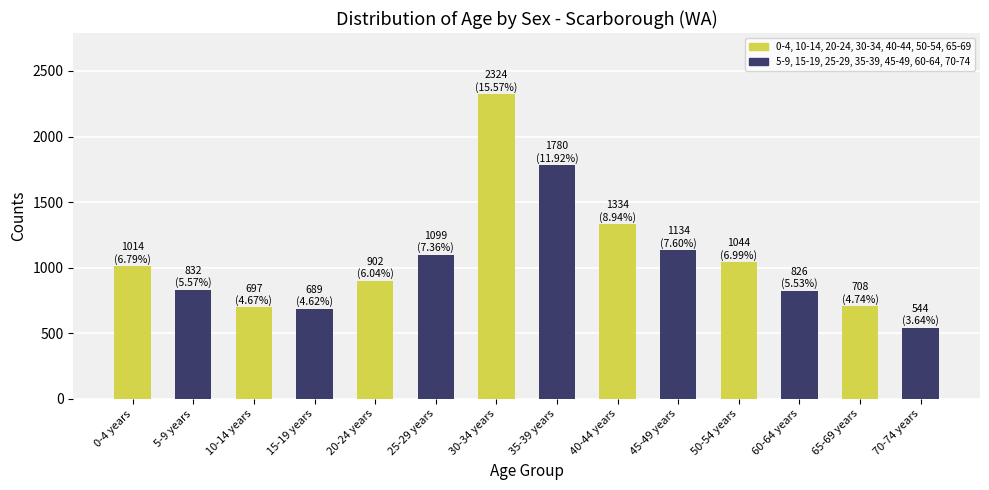

How many data points does each series have?

14